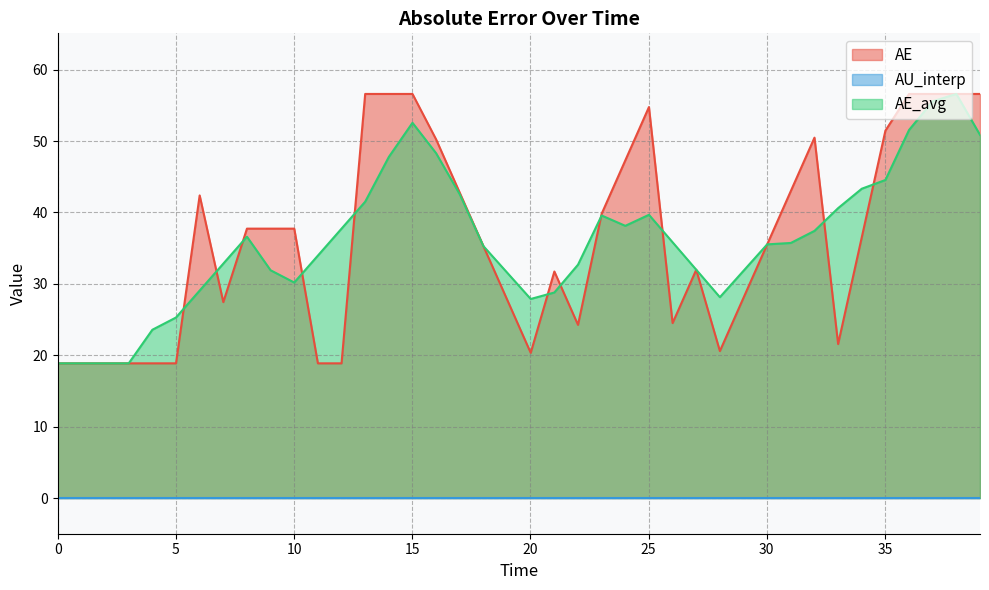

What is the maximum value shown in the chart?

56.6